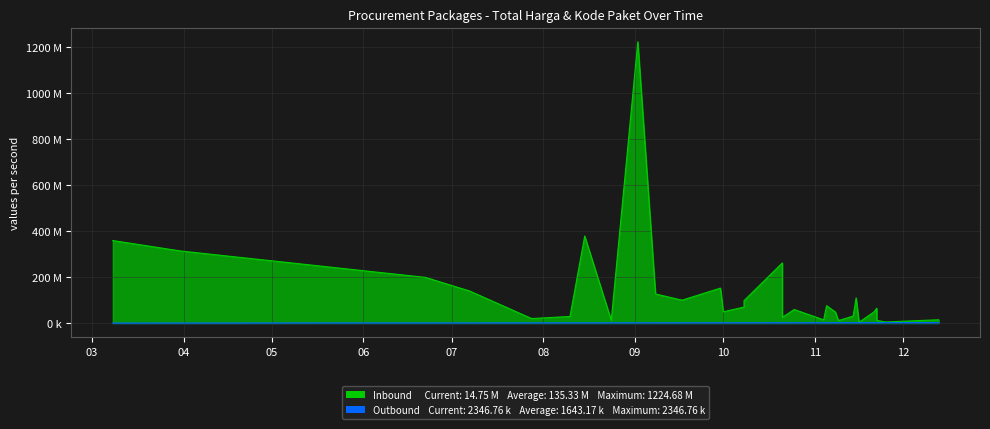

How many interior local valleys does the Inbound (Total Harga) series have?

11